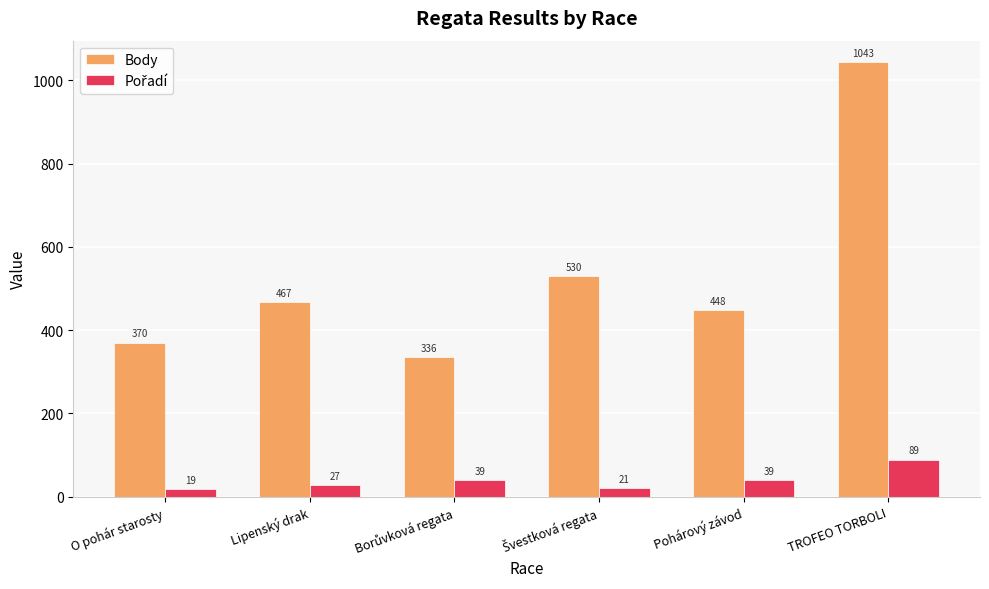

True or false: Body has a value of 226 at O pohár starosty.

False